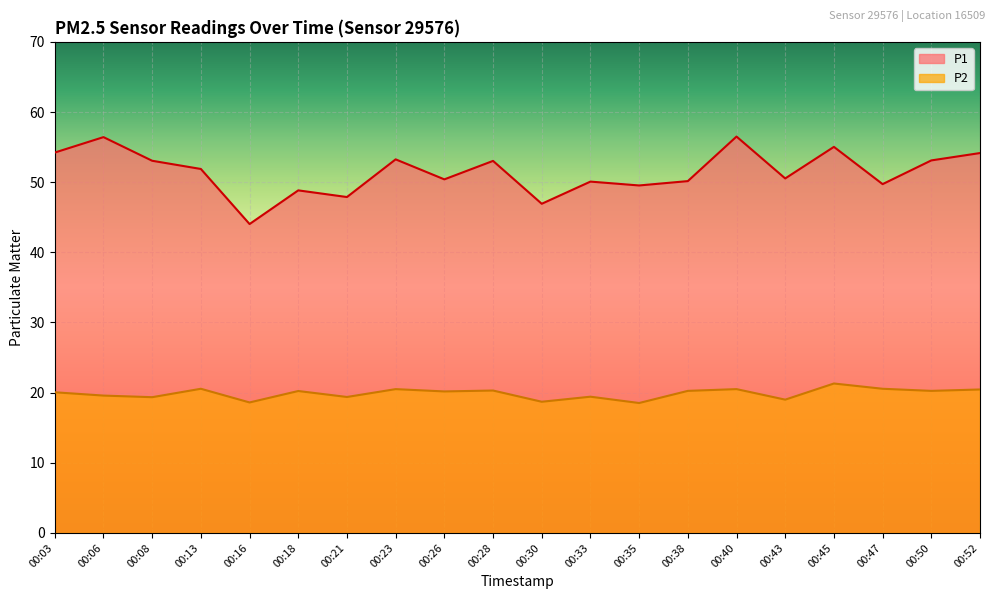

Is the value of P1 at 00:47 greater than the value of P2 at 00:43?

Yes